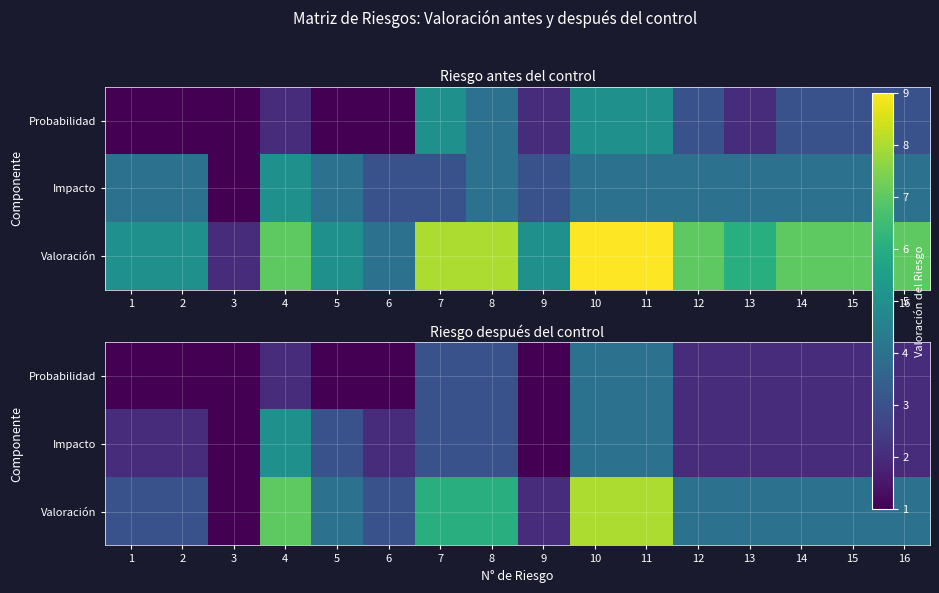

What value does the Impacto series have at 16?

2